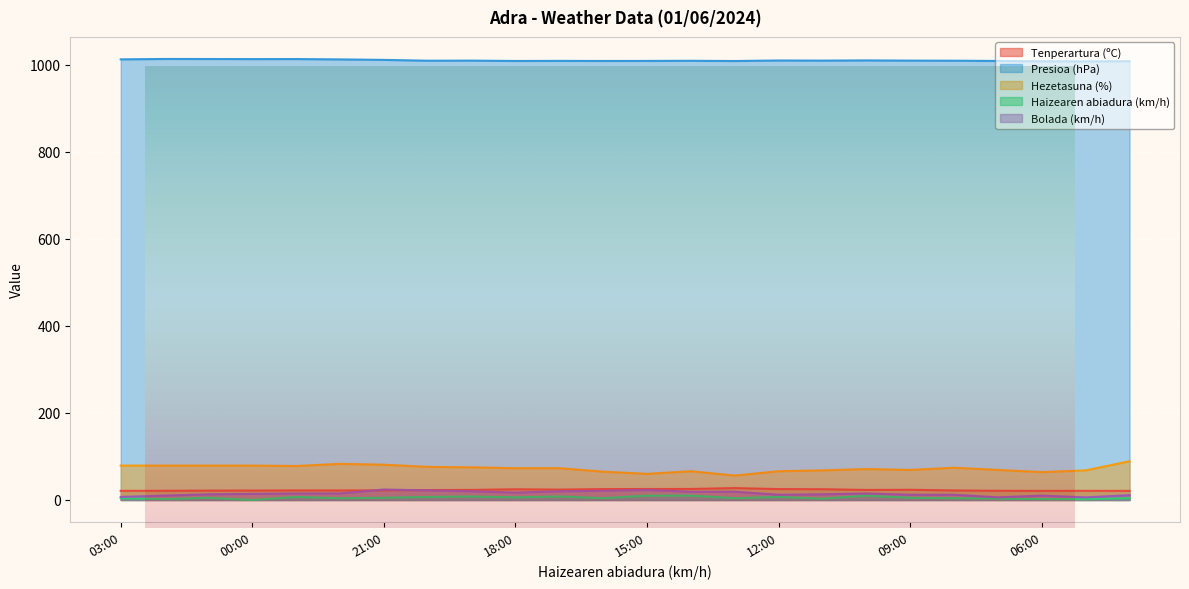

At 16:00, list the series in order from smallest to largest.

Haizearen abiadura (km/h), Bolada (km/h), Tenperartura (ºC), Hezetasuna (%), Presioa (hPa)